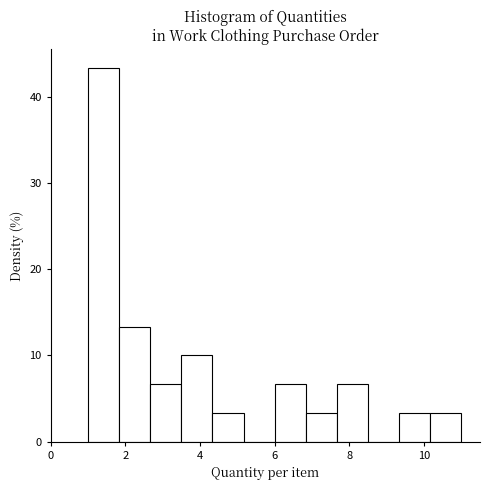

What is the height of the bar covering 10.2 to 11.0 on the x-axis? Neither the bar edges nor the heights are printed on the chart, so give them approximately, as read against the axes.

3